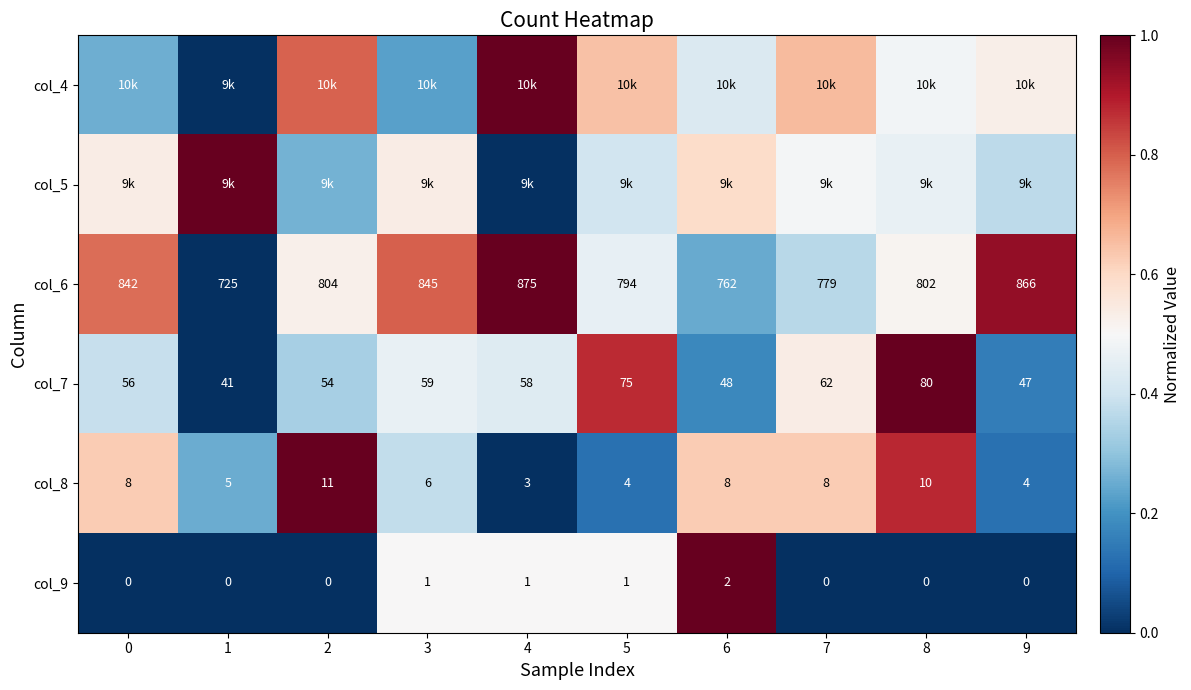

At which label does col_6 reach its minimum?

1